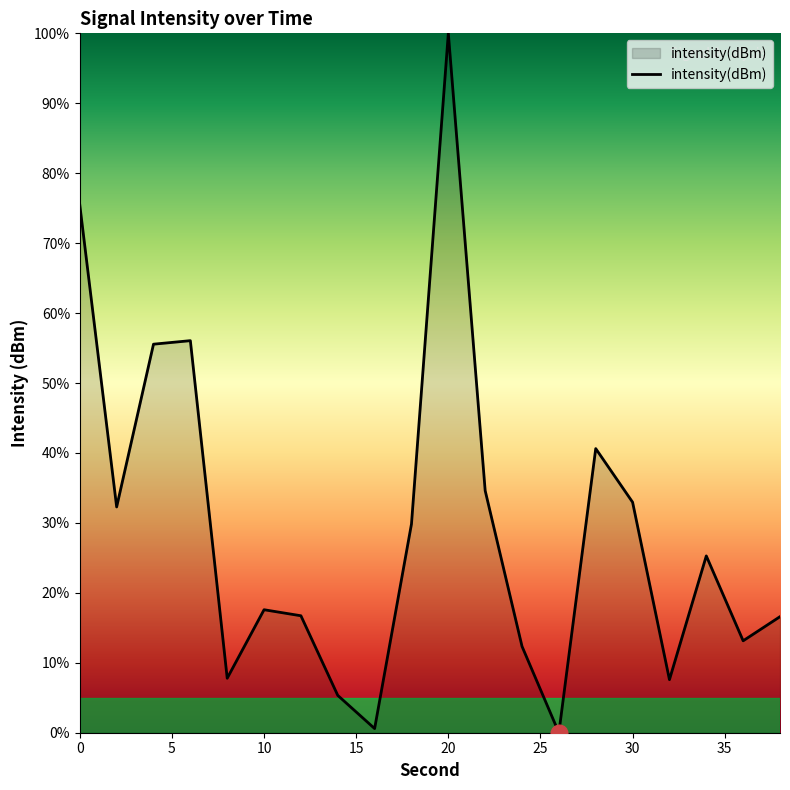

What is the difference between the maximum and minimum values?

100.0